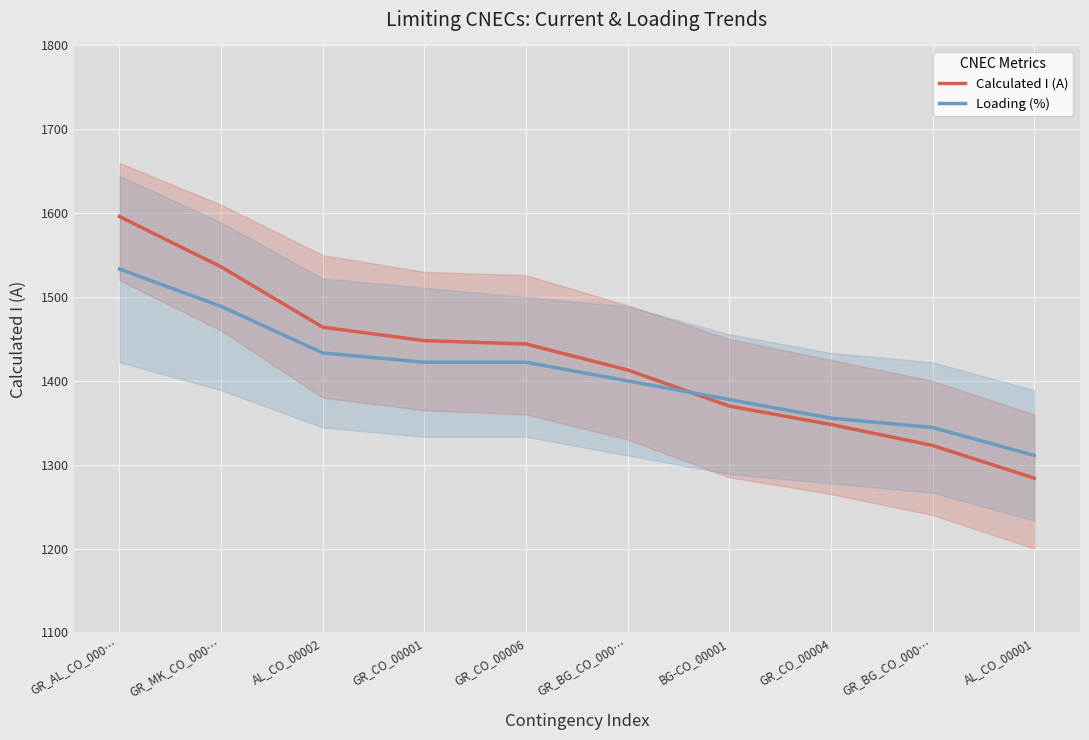

Reading right to left, extract all data points from this chart.

Calculated I (A): 1284.0	1323.0	1348.0	1370.0	1413.0	1444.0	1448.0	1464.0	1536.0	1596.0
Loading (%): 1311.1	1344.4	1355.6	1377.8	1400.0	1422.2	1422.2	1433.3	1488.9	1533.3